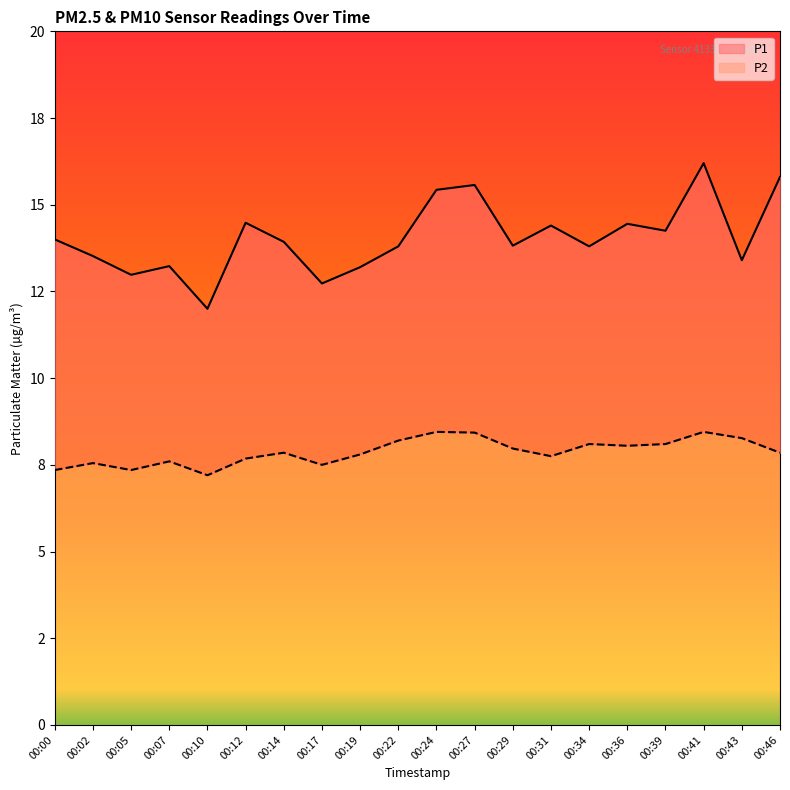

What is the maximum value for P1?

16.2